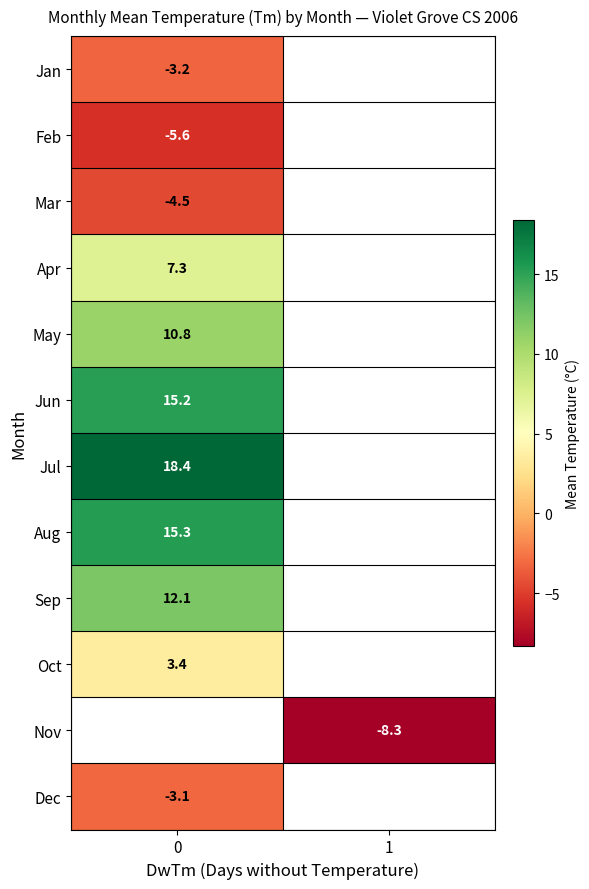

What is the spread (max minus min) of values at 0?

24.0